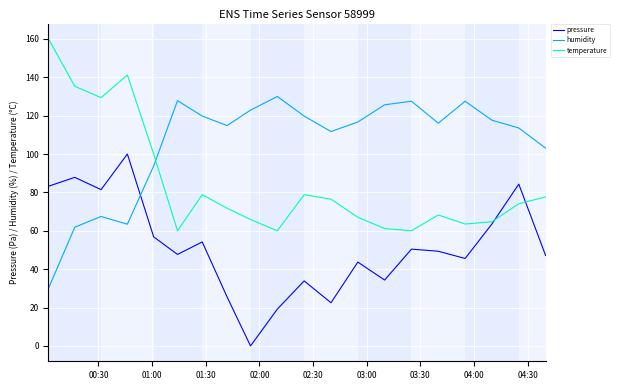

In temperature, how many points are lower than both neighbors (excluding endpoints)?

5